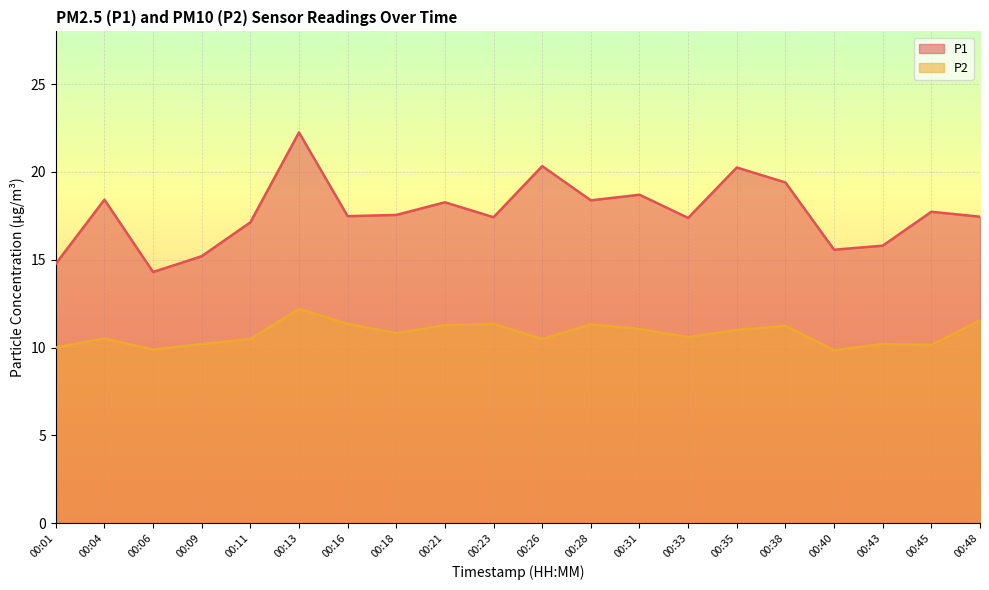

At 00:43, list the series in order from largest to smallest.

P1, P2